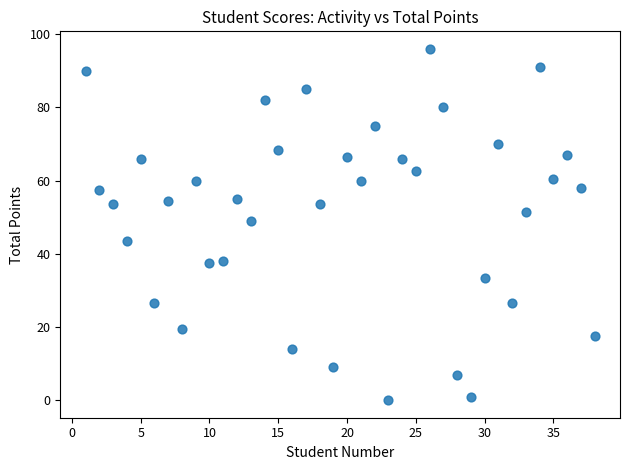

What is the range of Y values (max minus min)?

96.0